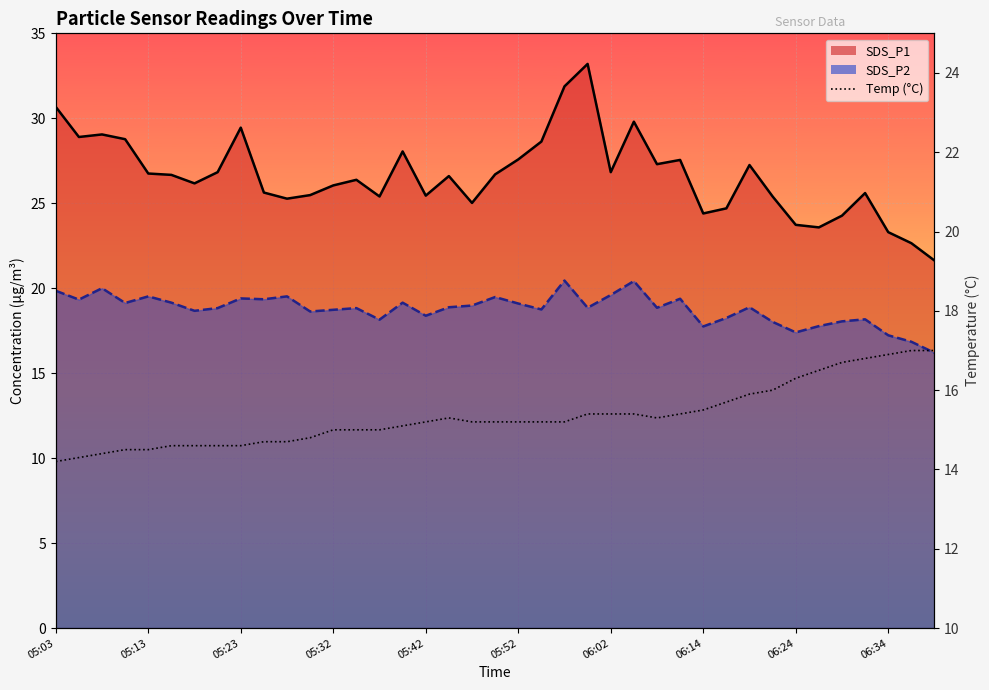

The value at 33 is 4.9. True or false?

False